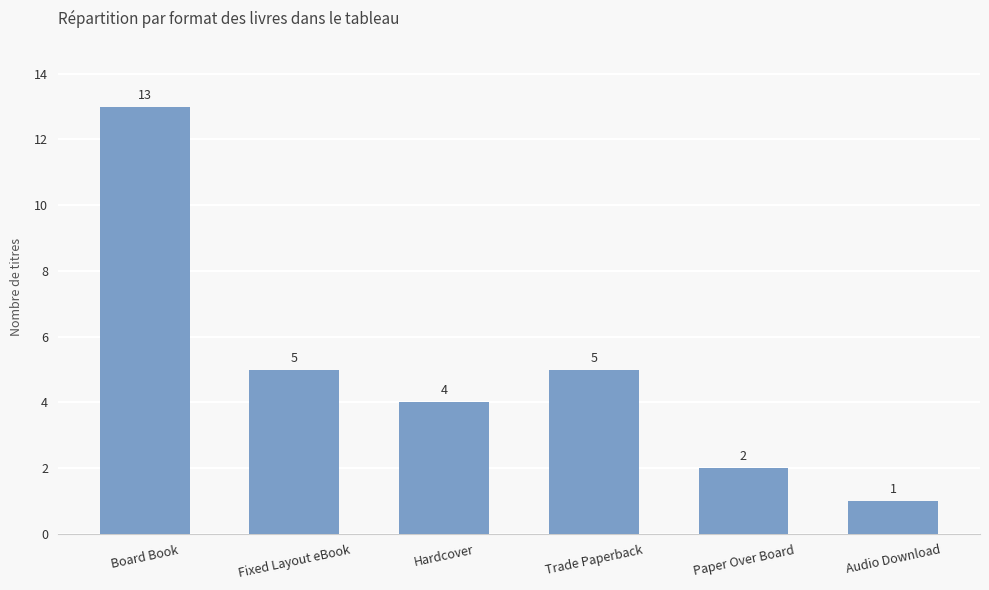

What is the difference between the maximum and minimum values?

12